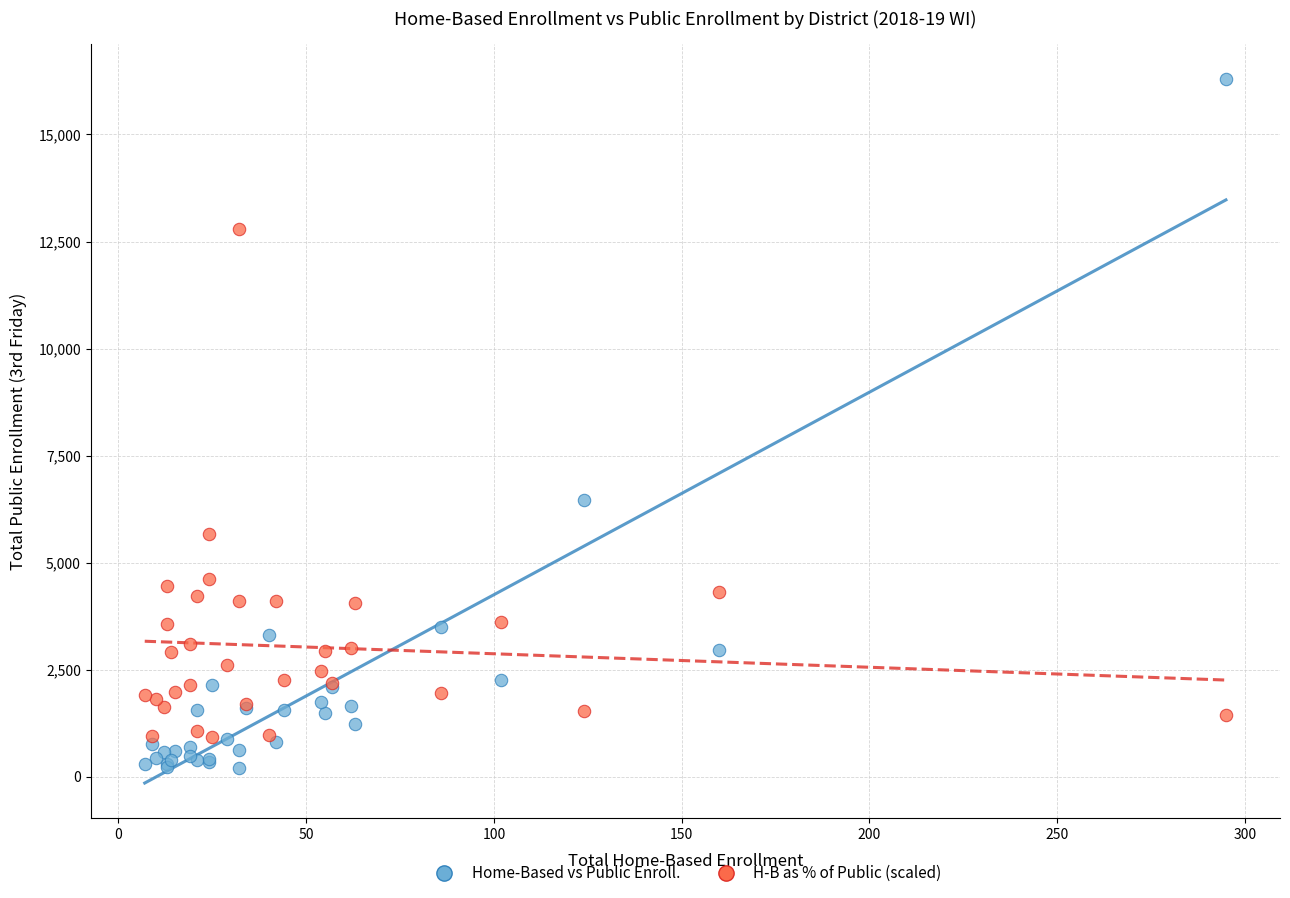

Across all series, what Y value is closest to 8245?

6474.0